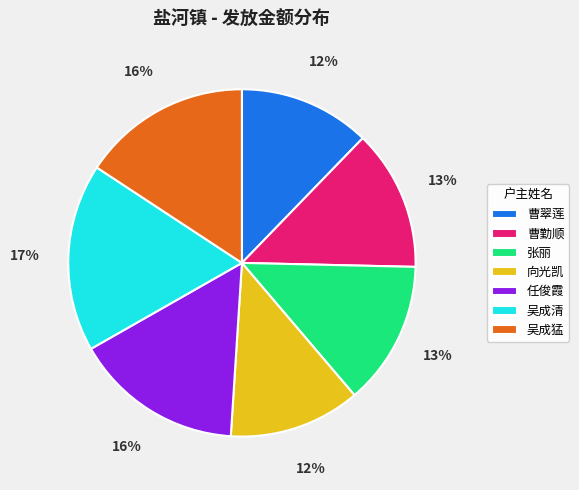

Combined, do 曹勤顺 and 吴成清 account for over 50%?

No